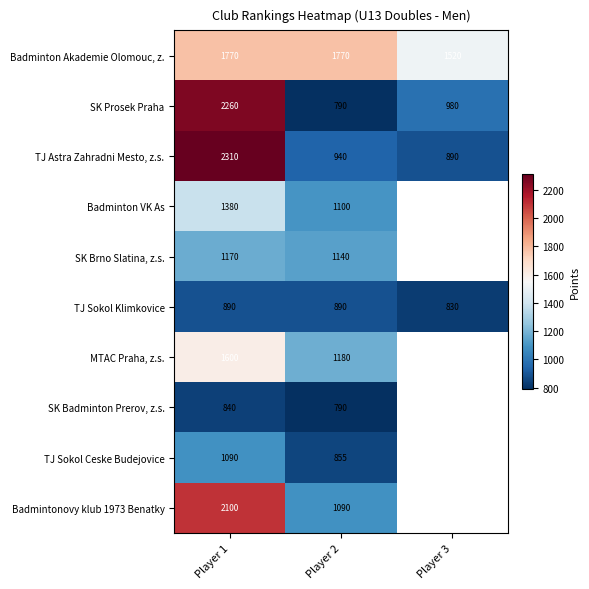

Is it true that Badminton VK As equals 518.0 at Player 2?

False